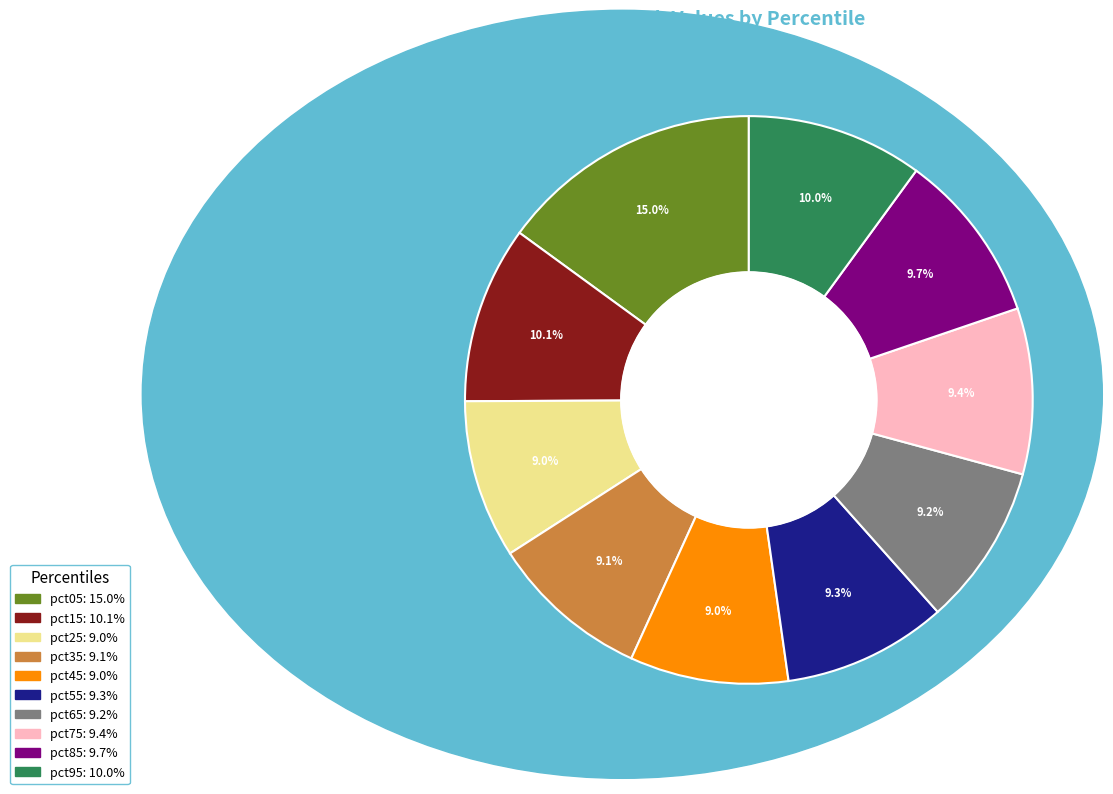

What percentage is the pct45 slice, to the nearest percent?

9%